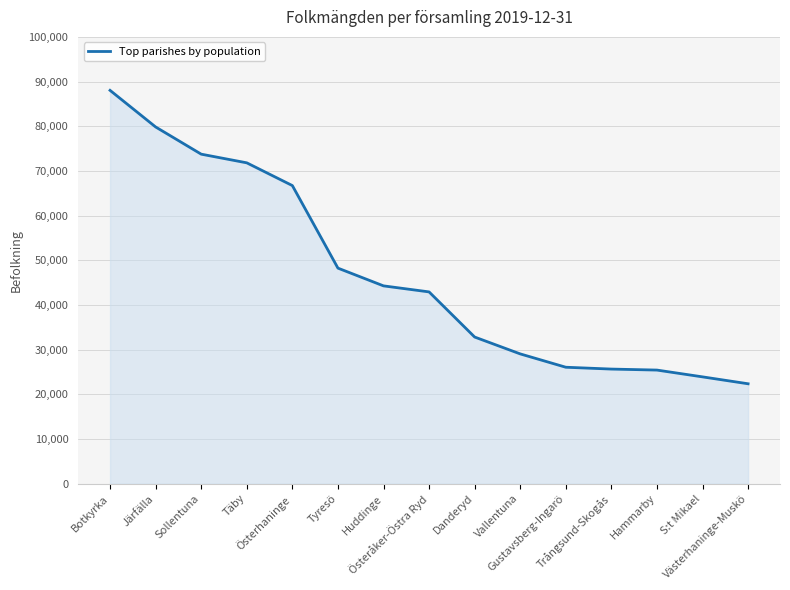

What position from the right is Vallentuna?

6